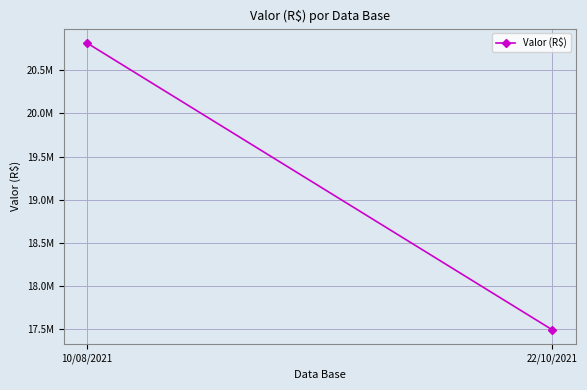

How many data points are above 20816103?

1